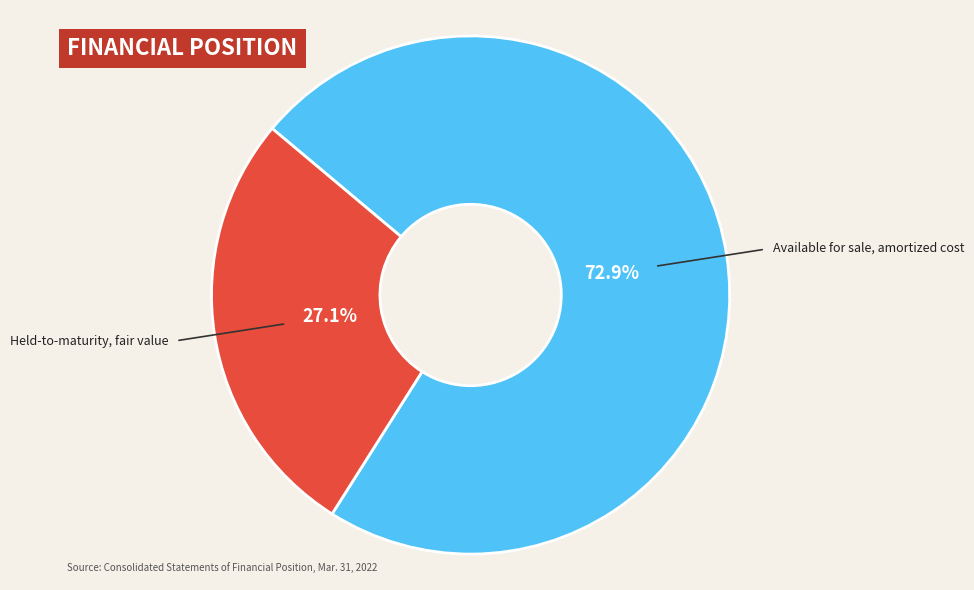

Which category has the biggest portion of the pie?

Available for sale, amortized cost